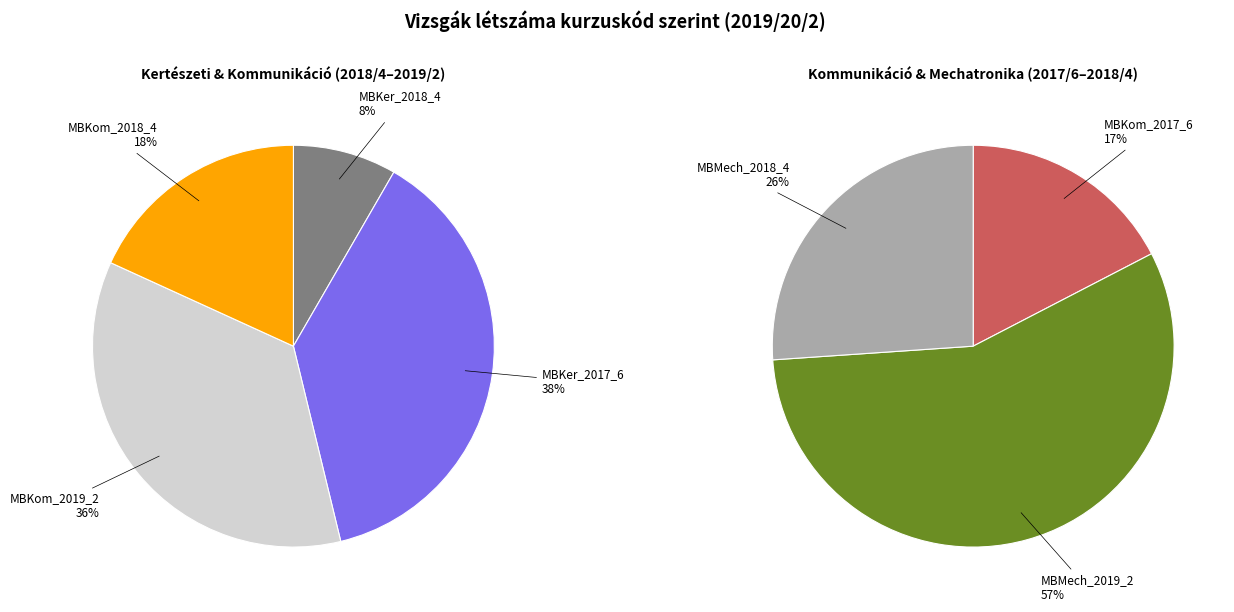

Count the number of slices in the pie.

7